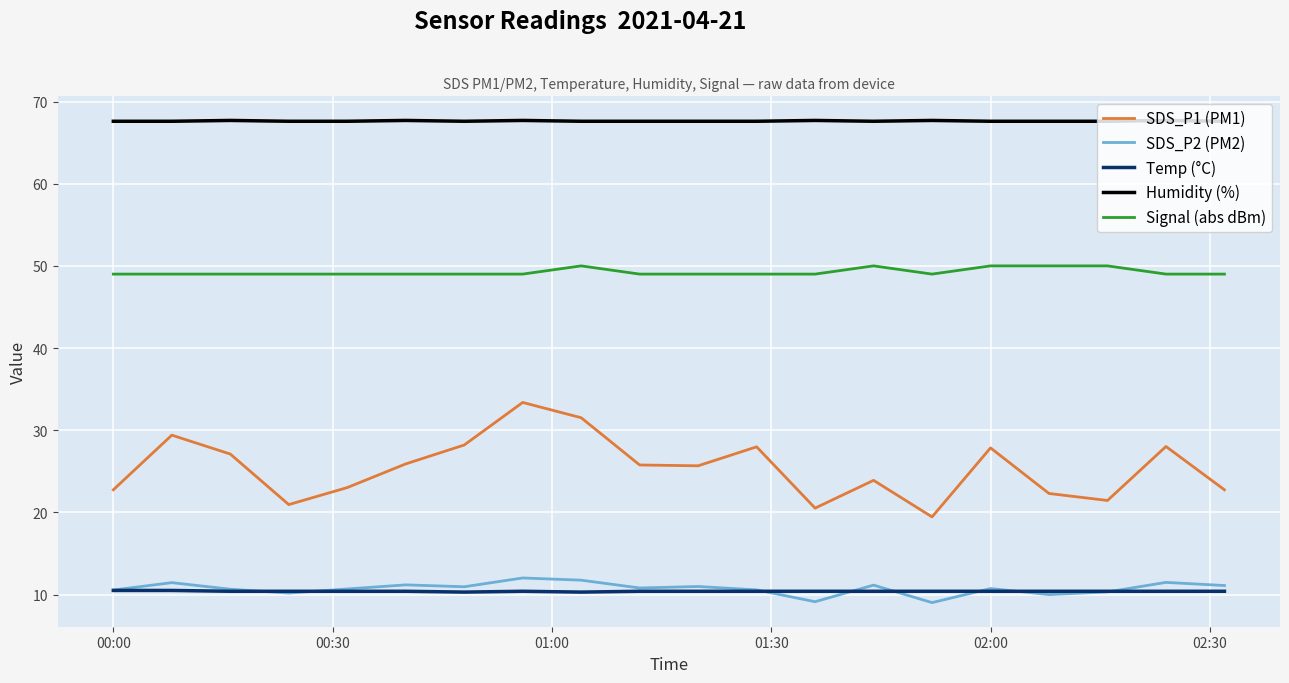

What is the maximum value shown in the chart?

67.7